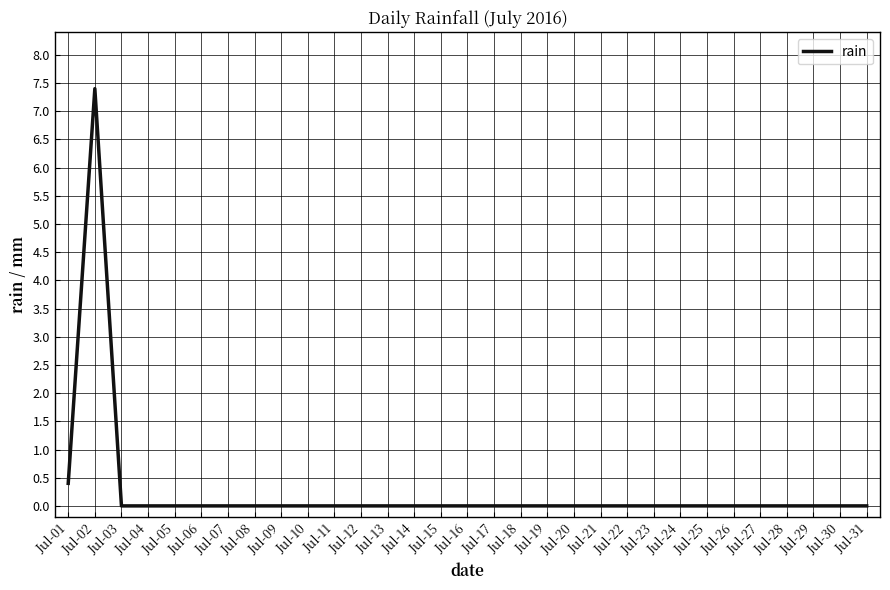

The chart shows a value of 0.0 at Jul-22. True or false?

True